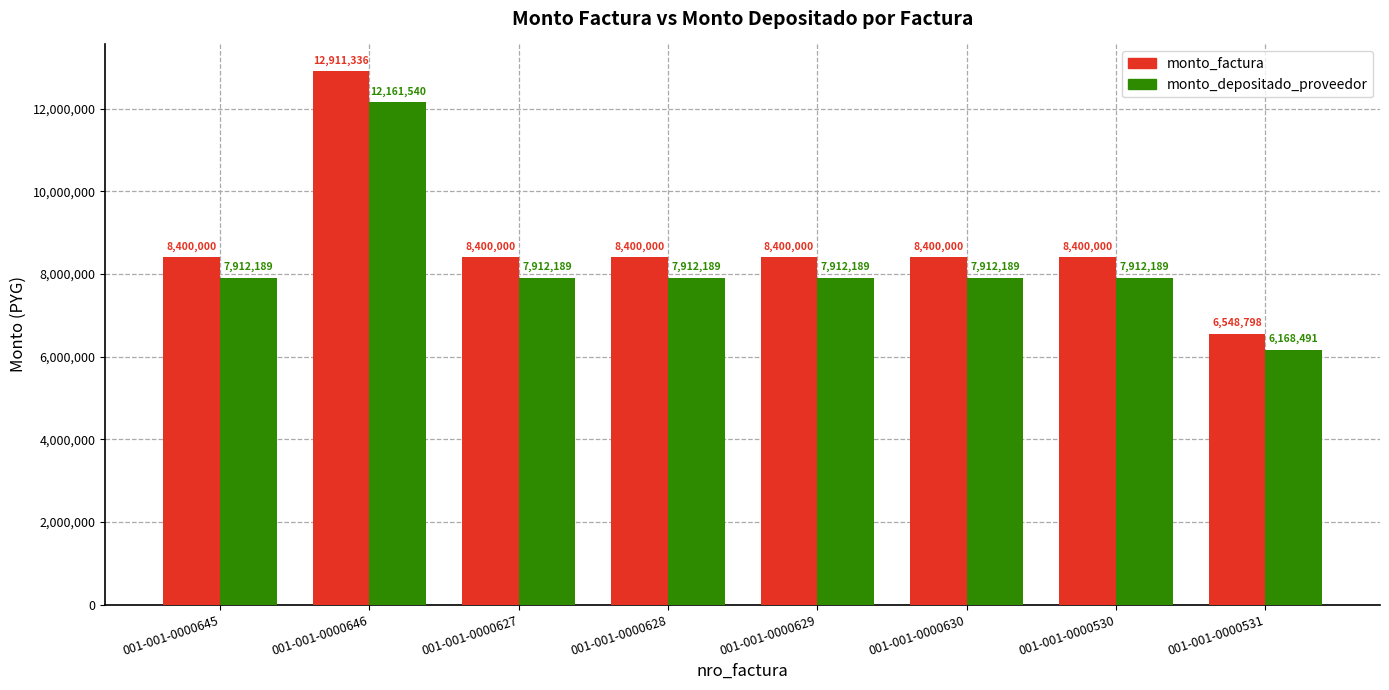

At which category is the sum across all series the highest?

001-001-0000646